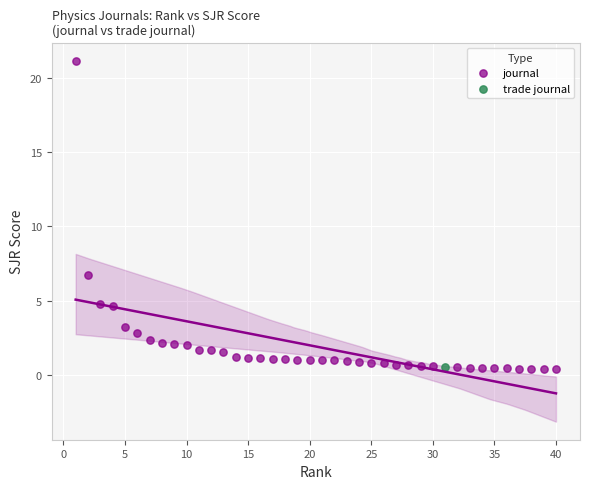

What are all the series names shown in the legend?

journal, trade journal